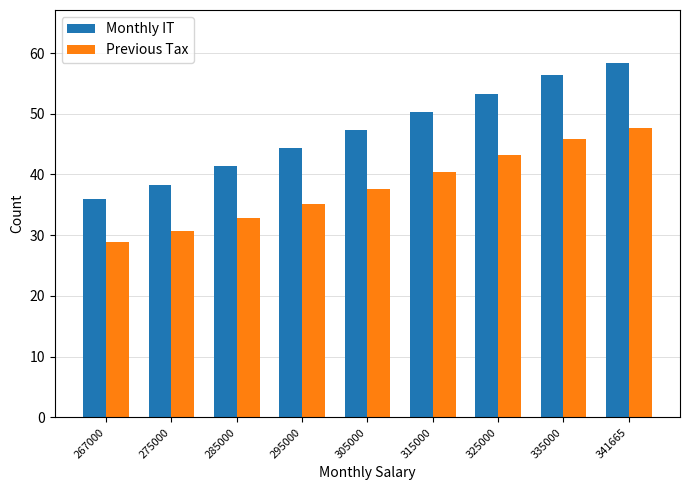

Where is Previous Tax nearest to the value 38266?

305000